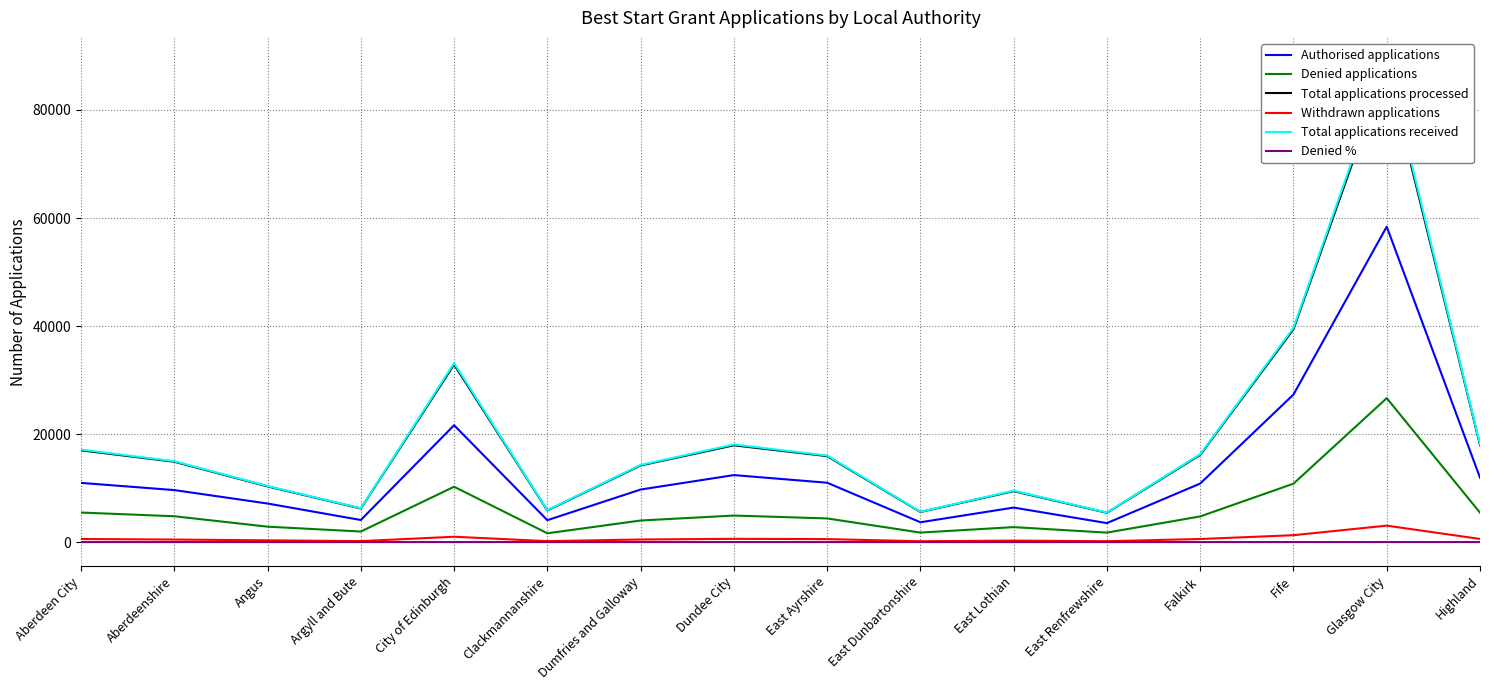

What is the difference between the second highest and minimum values in the Total applications received series?

34215.0